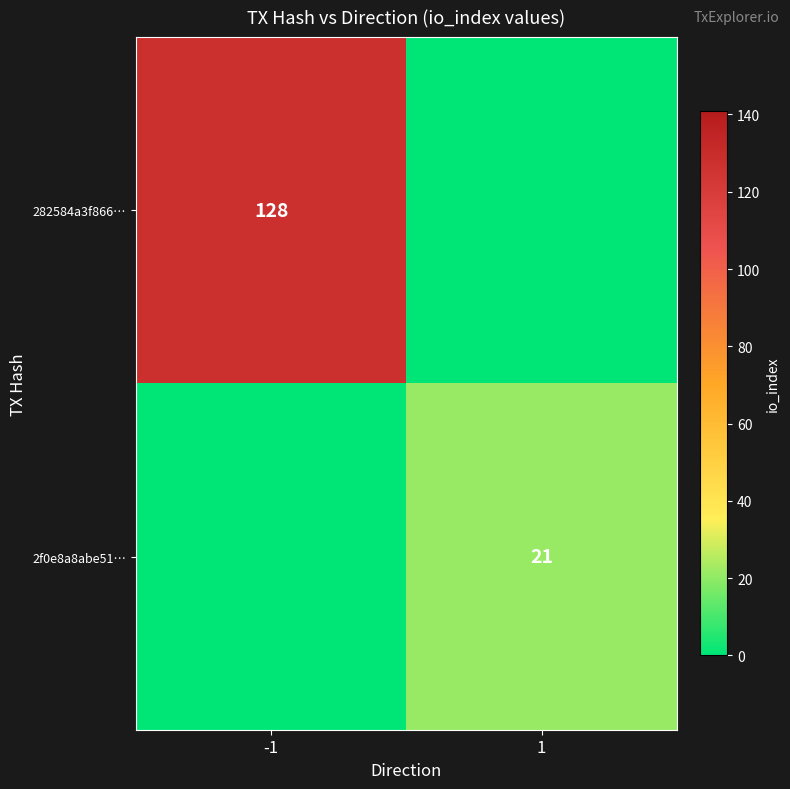

Is the value of 2f0e8a8abe51… at 1 greater than the value of 282584a3f866… at -1?

No